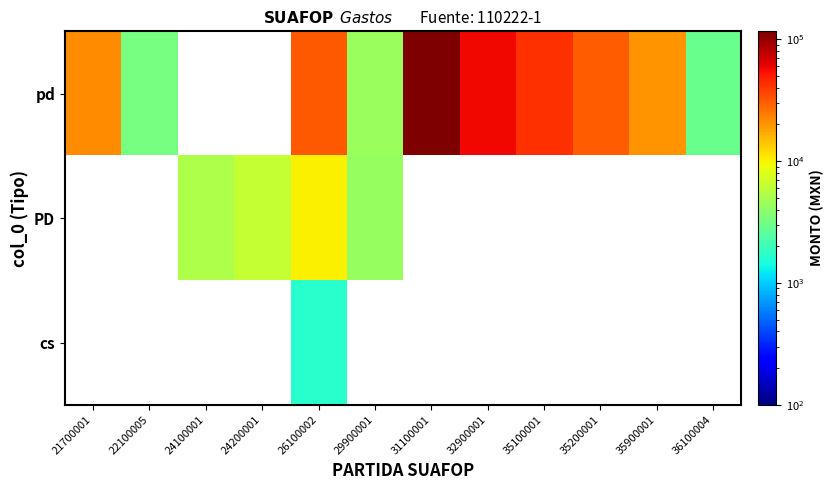

At how many categories does at least one series exceed 18381?

7